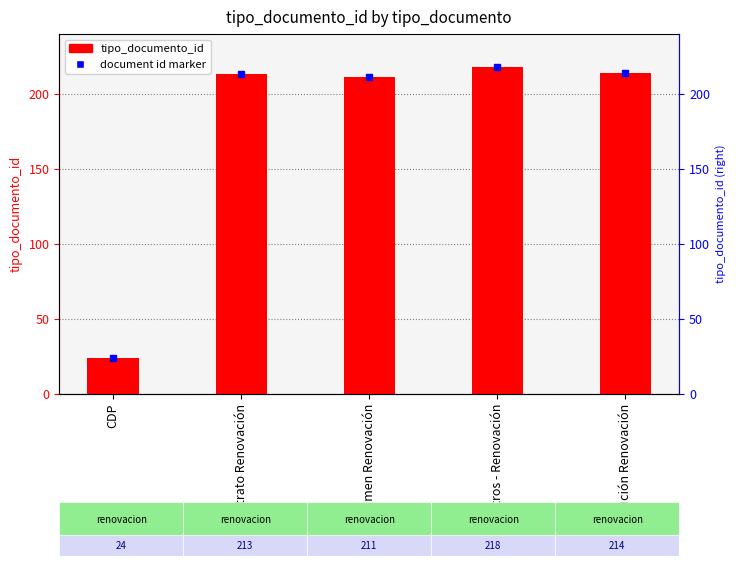

How many data points are less than 213?

2